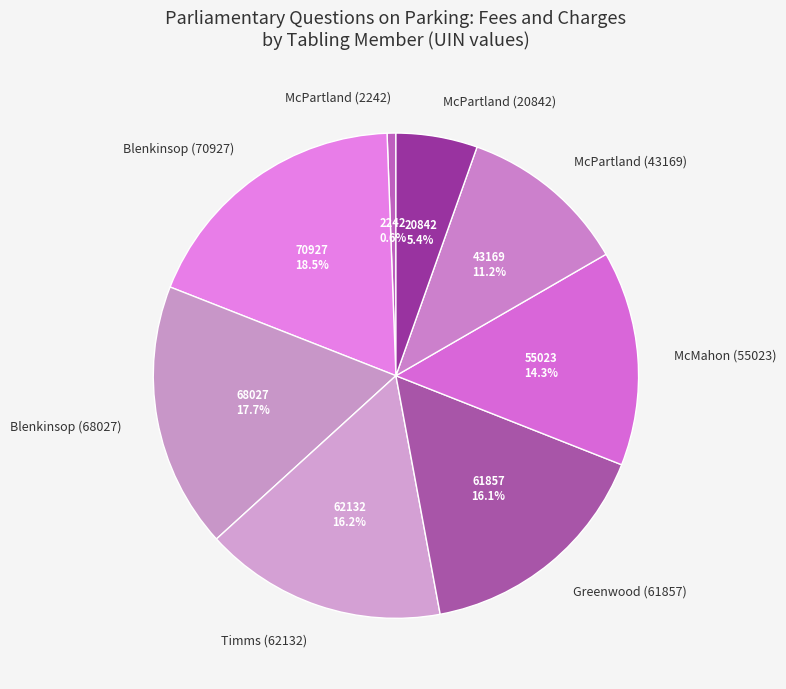

Is there a majority slice in this chart?

No